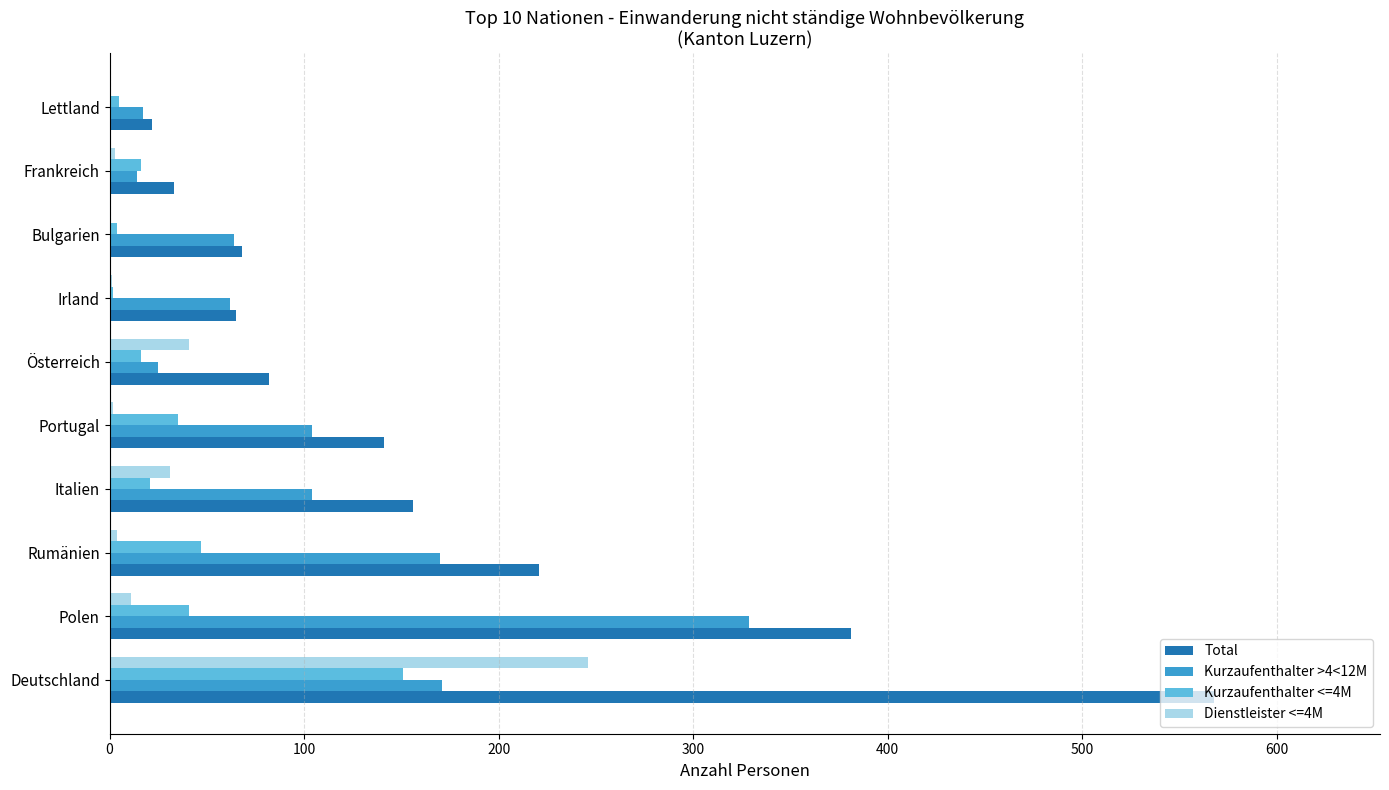

What are all the series names shown in the legend?

Total, Kurzaufenthalter >4<12M, Kurzaufenthalter <=4M, Dienstleister <=4M